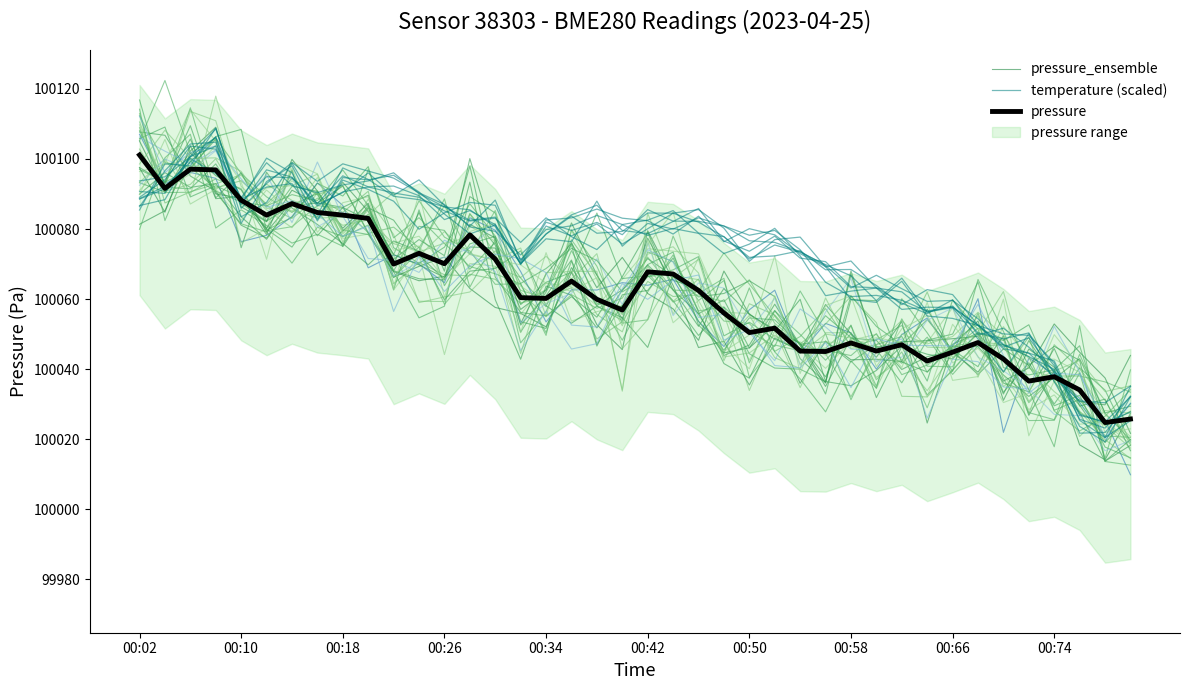

What is the average value of the temperature (scaled) series?

100073.6